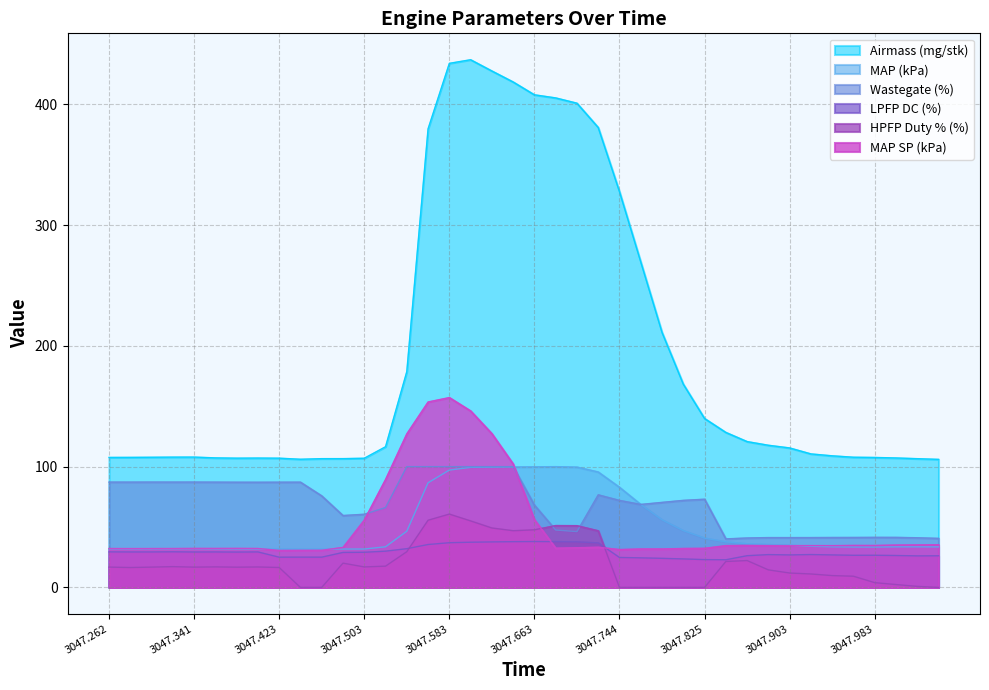

What are all the series names shown in the legend?

Airmass (mg/stk), MAP (kPa), Wastegate (%), LPFP DC (%), HPFP Duty % (%), MAP SP (kPa)